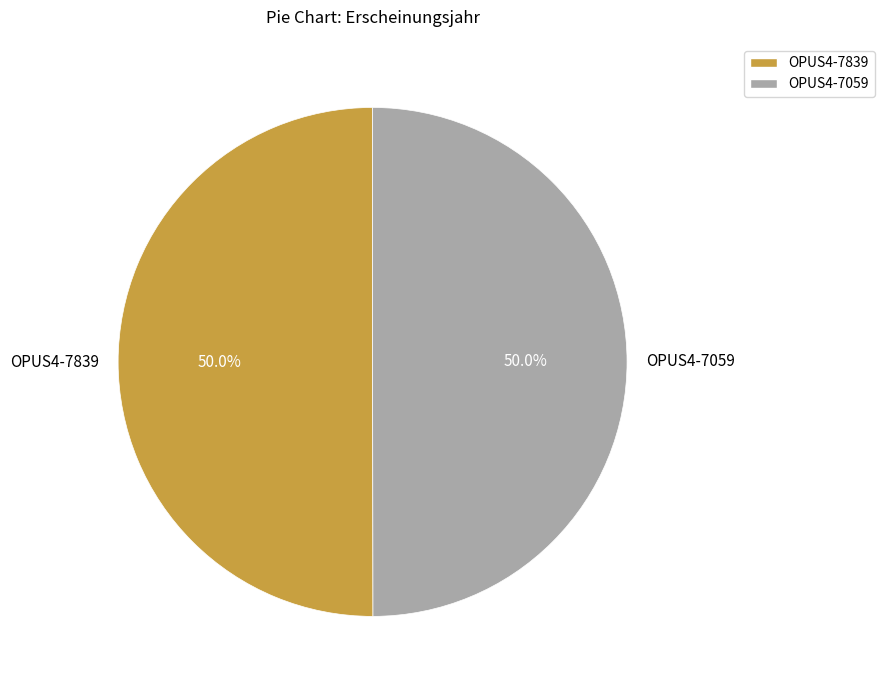

Count the number of slices in the pie.

2